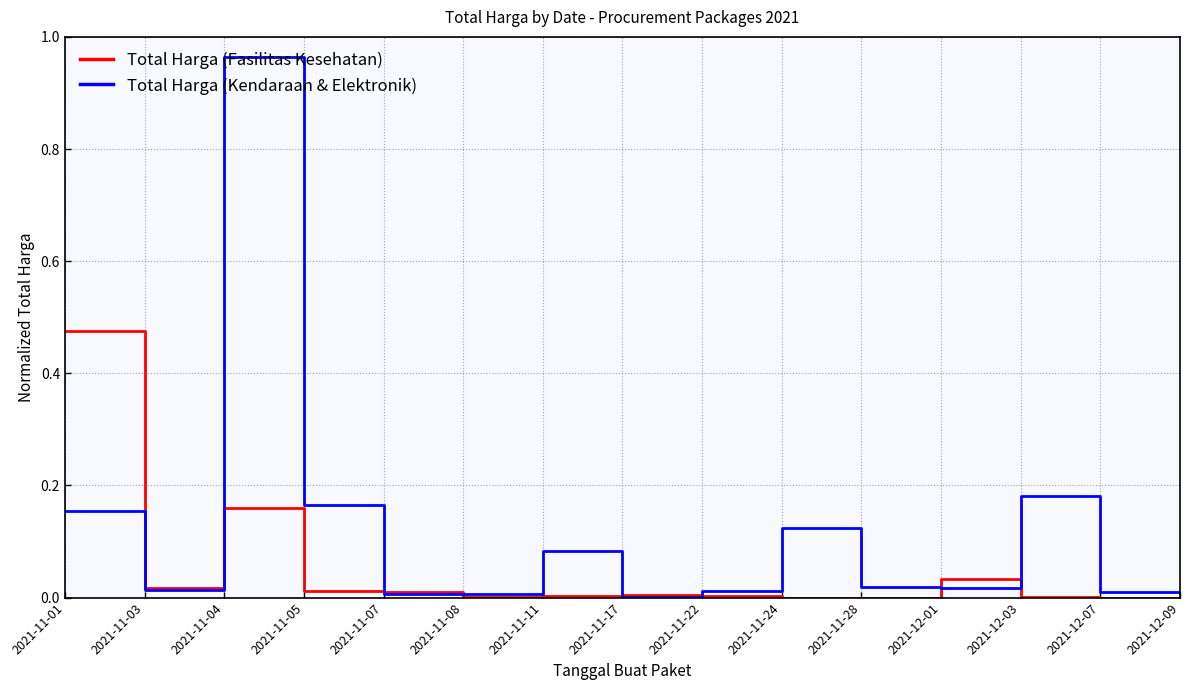

Is this an area chart (filled region under the line)?

No